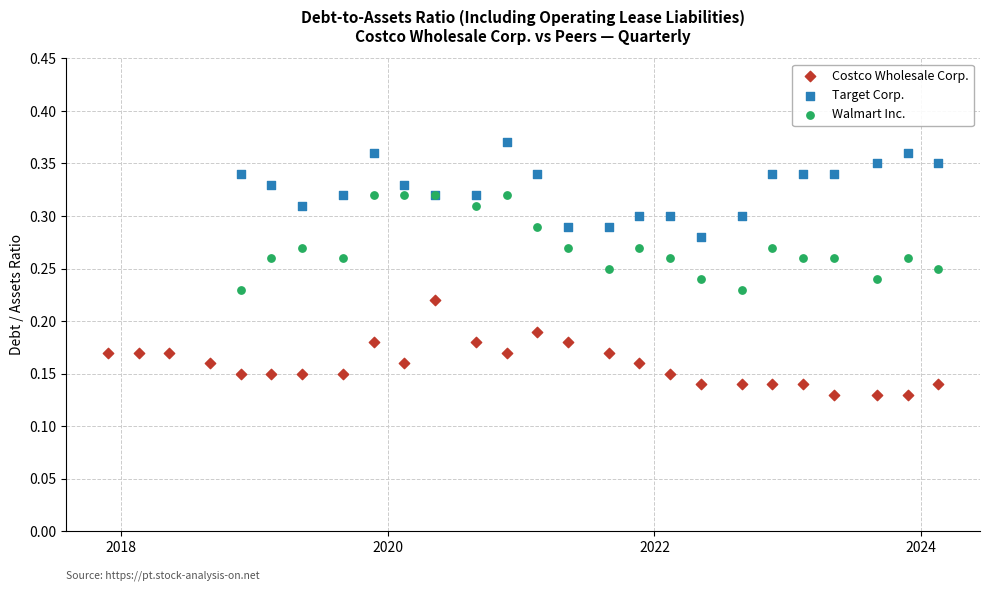

Which series reaches the maximum Y coordinate?

Target Corp.